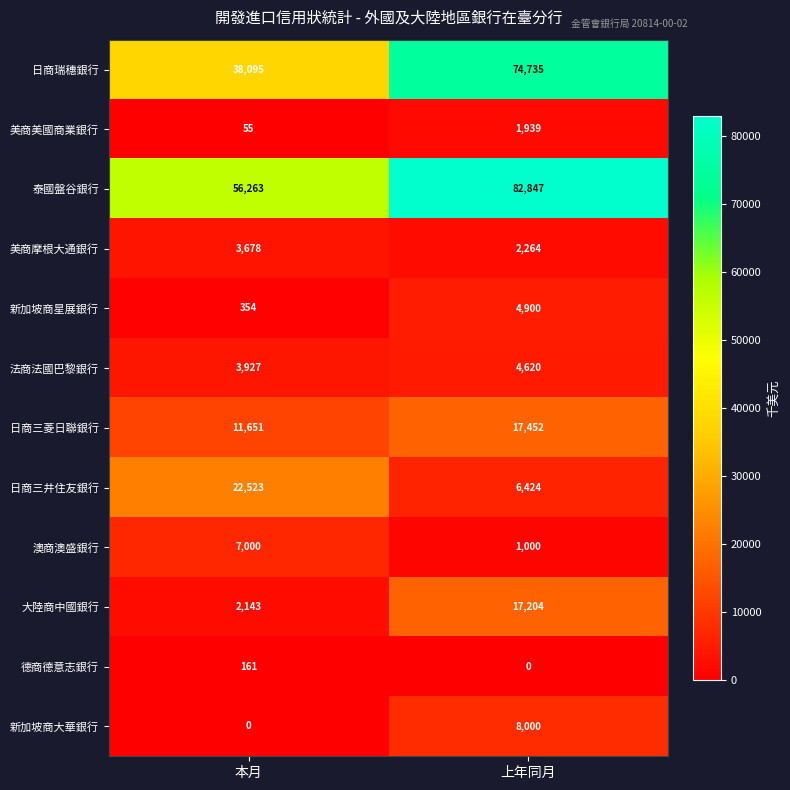

Is the value of 新加坡商星展銀行 at 本月 greater than the value of 新加坡商大華銀行 at 上年同月?

No